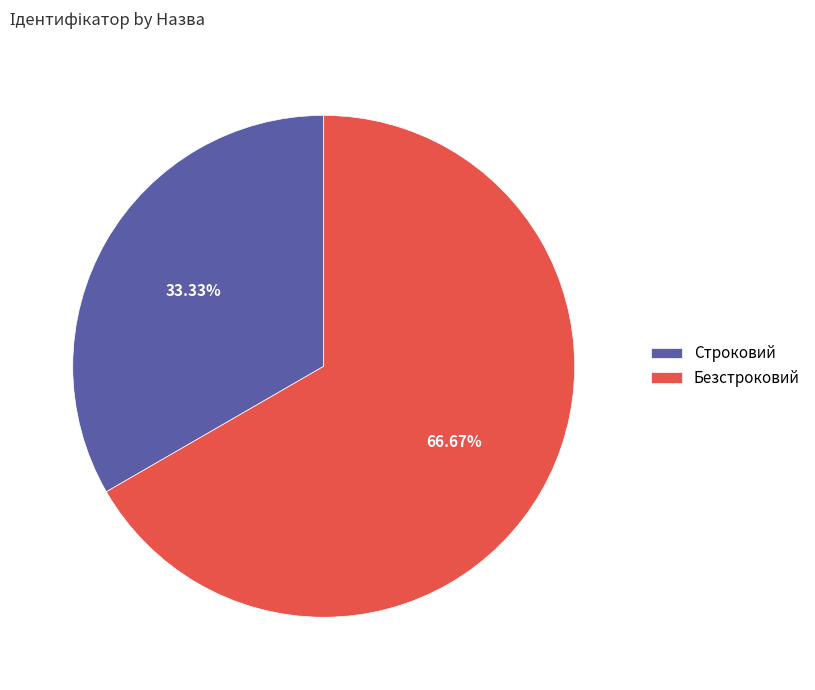

To the nearest percent, what is the average slice percentage?

50%